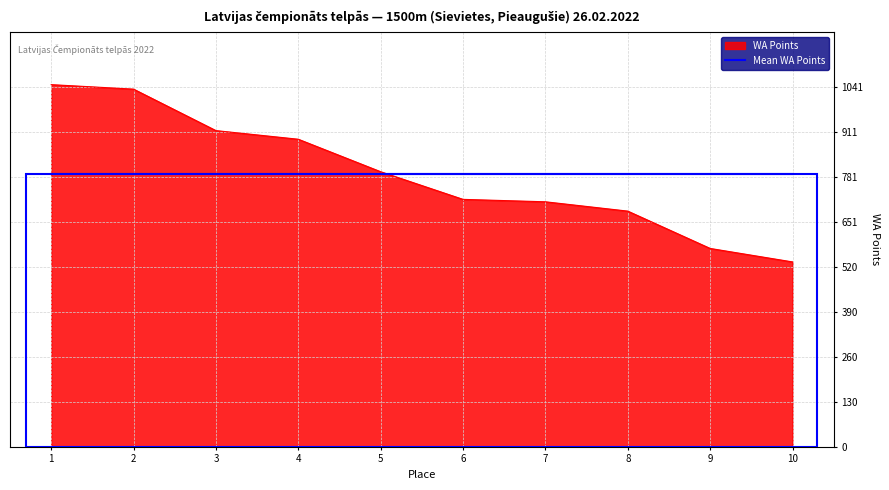

Which label corresponds to the largest value in the chart?

1